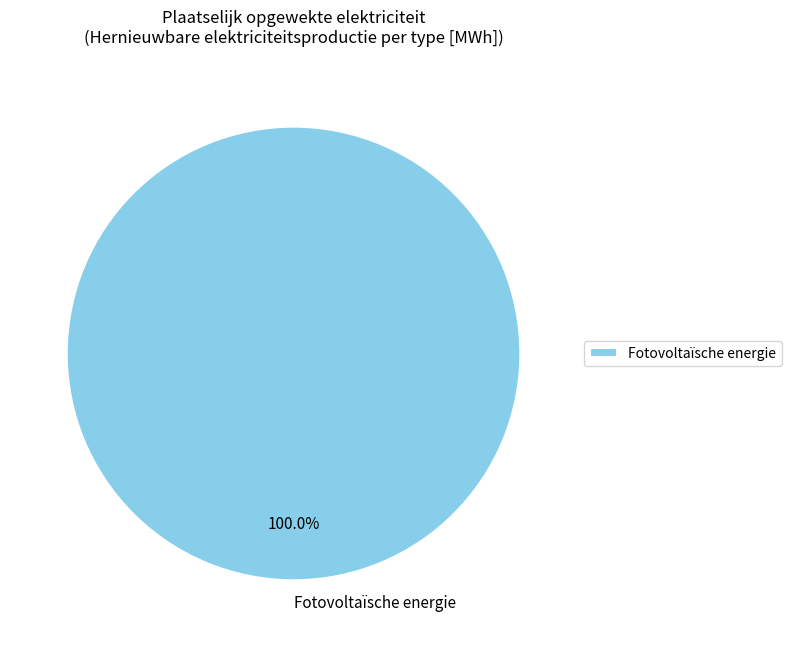

Does any single category account for the majority?

Yes